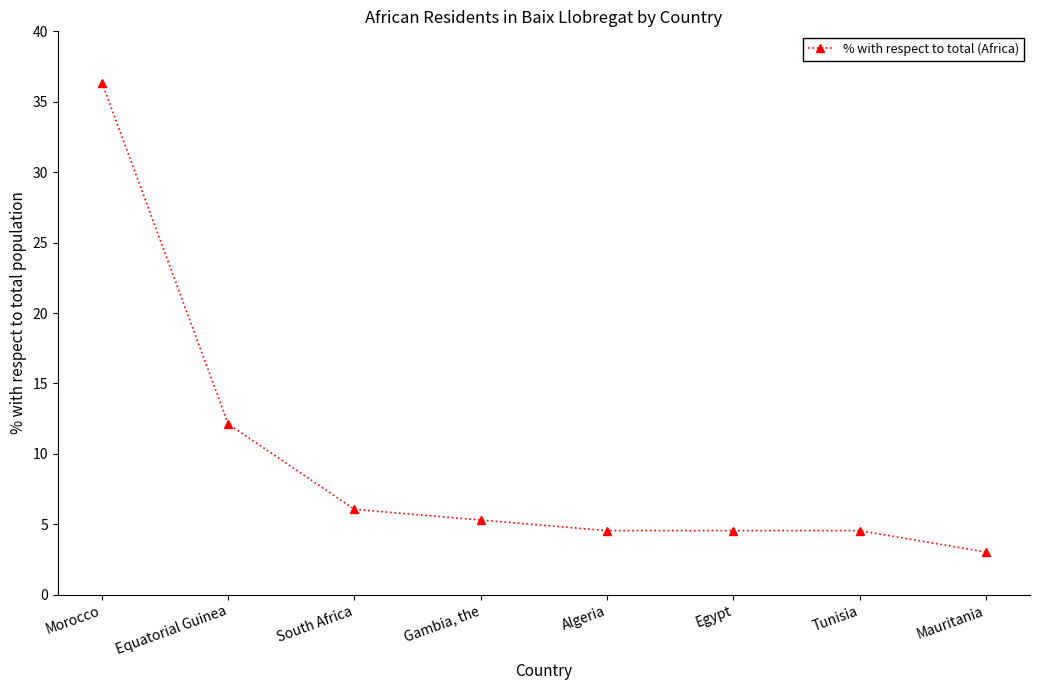

What value does the data have at Morocco?

36.4